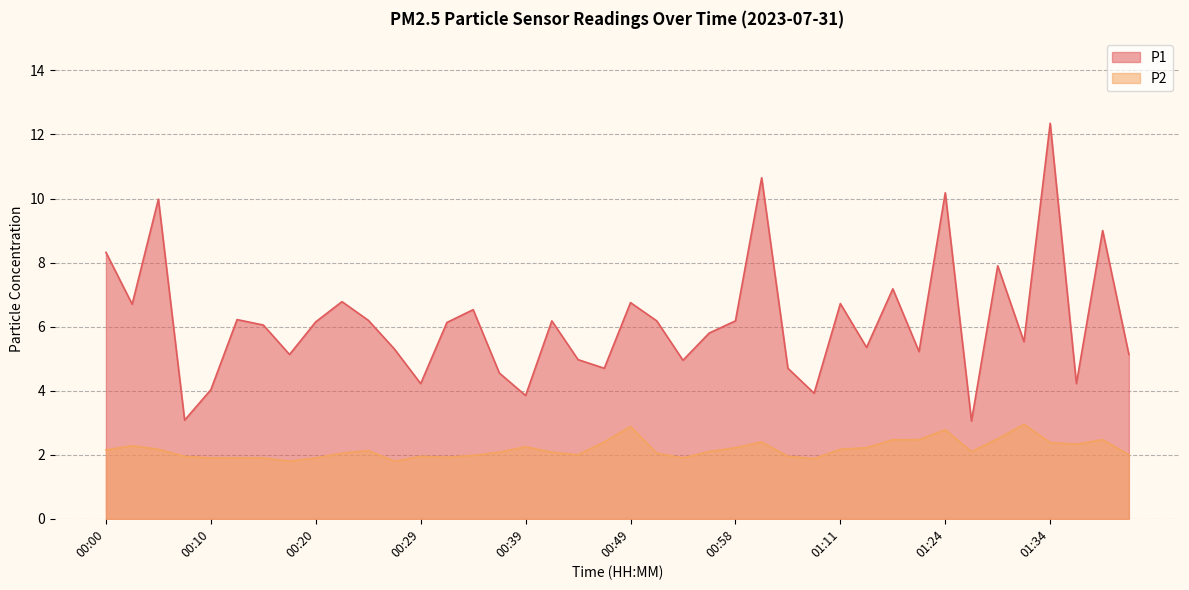

How many distinct data groups are displayed?

2